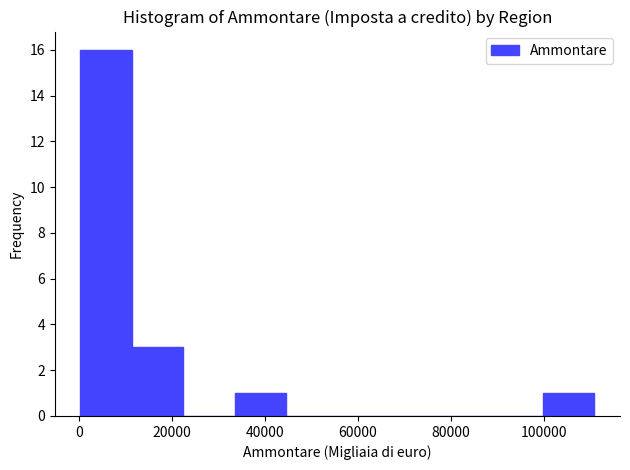

Reading left to right, list every bar in this chart as the range it spans on the x-axis followed by its height. Neither the bar edges nor the heights are printed on the chart, so give them approximately, as read against the axes.

0 to 12000: 16
12000 to 22000: 3
22000 to 34000: 0
34000 to 44000: 1
44000 to 56000: 0
56000 to 66000: 0
66000 to 78000: 0
78000 to 88000: 0
88000 to 100000: 0
100000 to 110000: 1